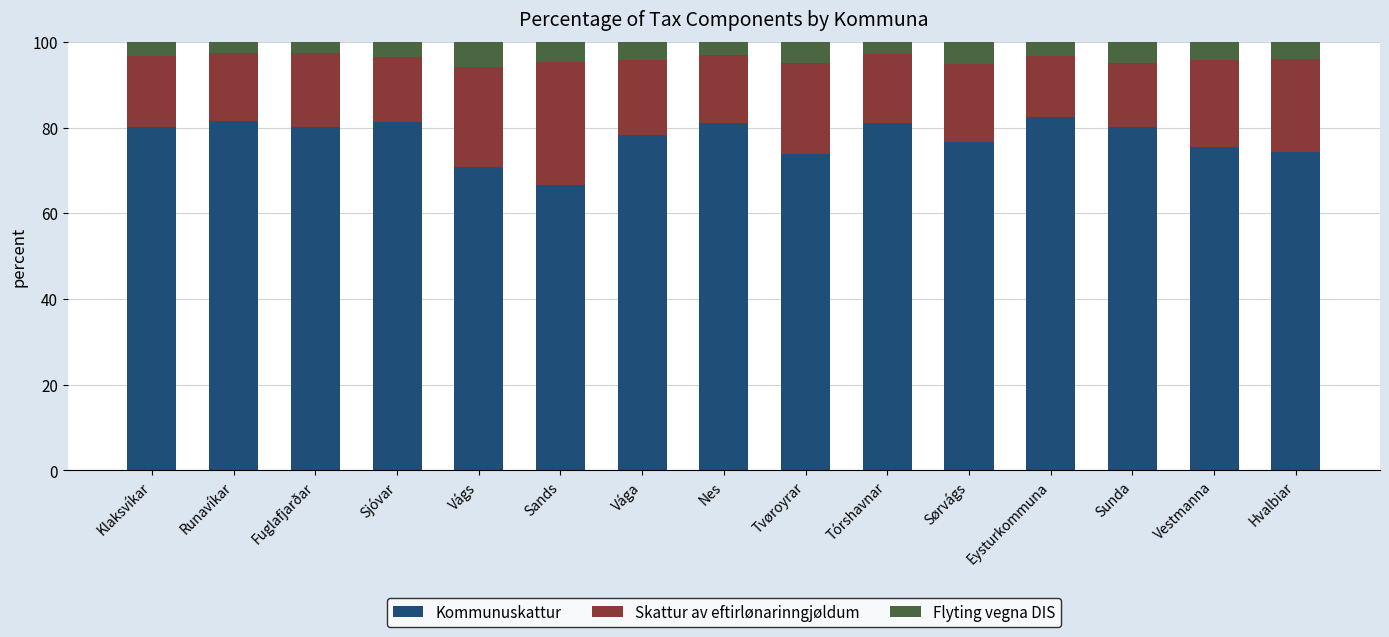

What is the total value across all series at Klaksvíkar?

100.0